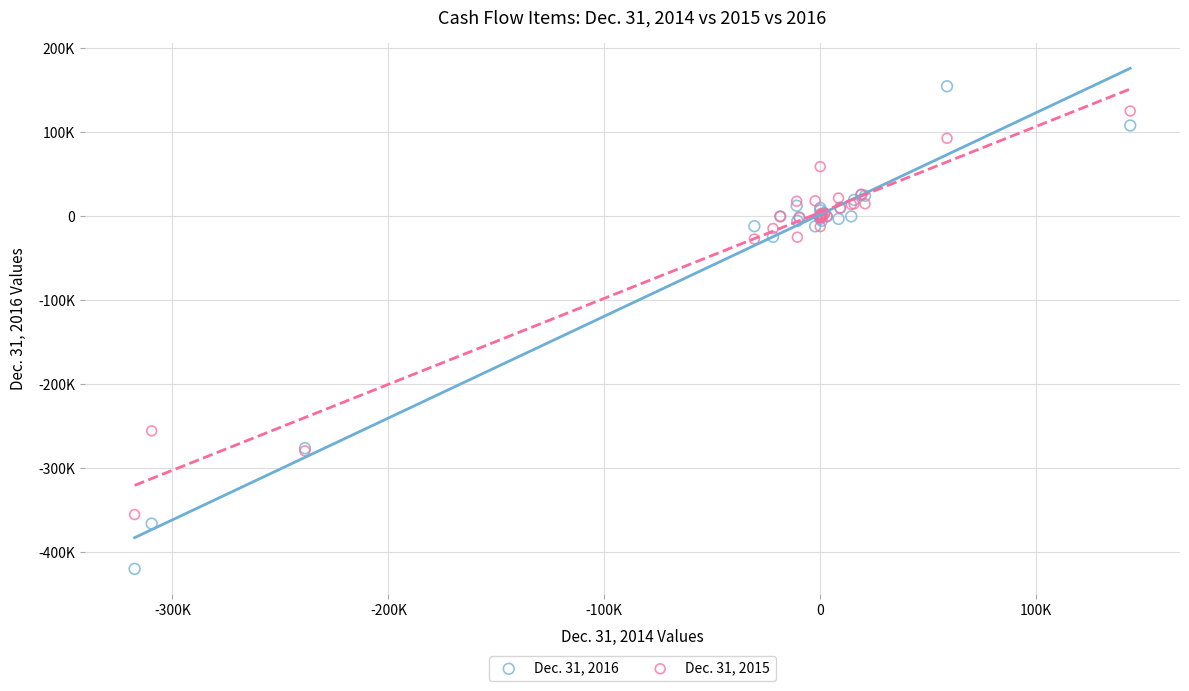

What are all the series names shown in the legend?

Dec. 31, 2016, Dec. 31, 2015